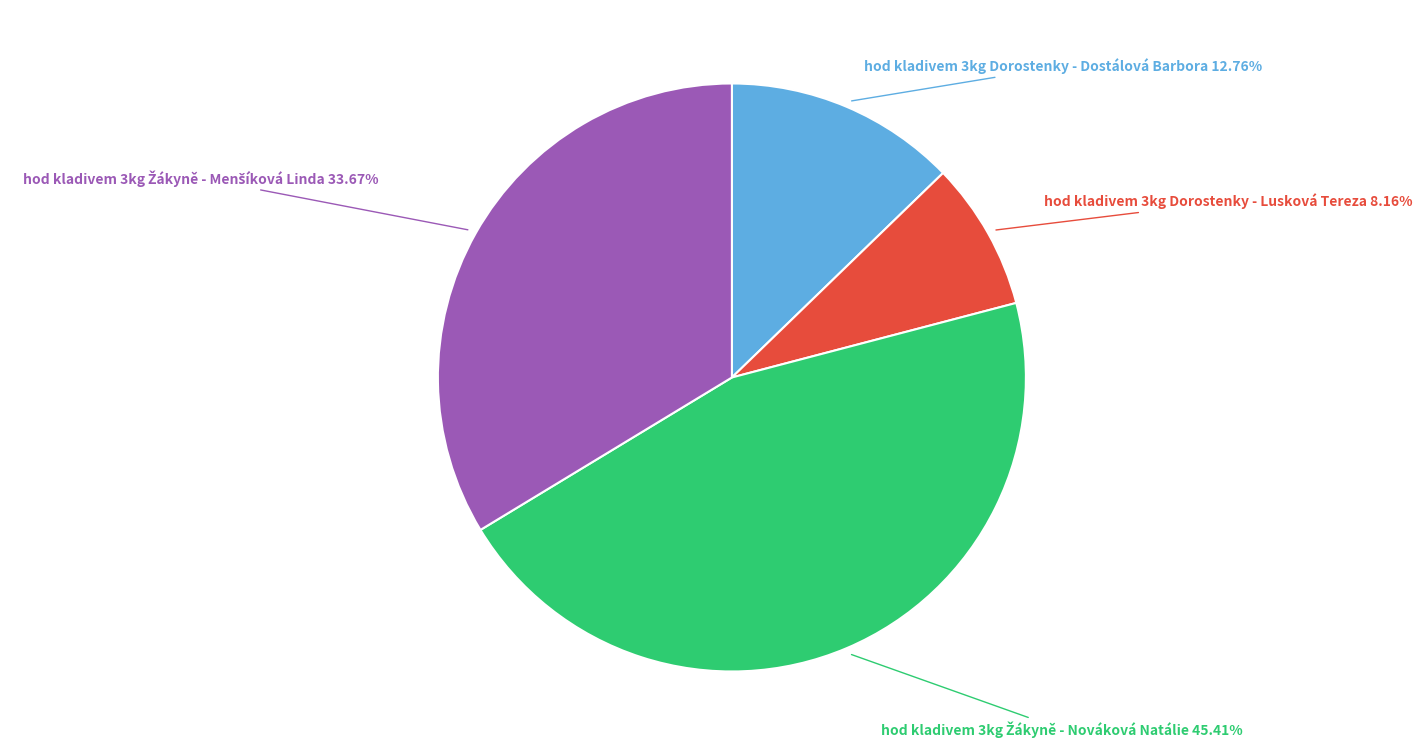

Is there any slice that represents more than half of the pie?

No